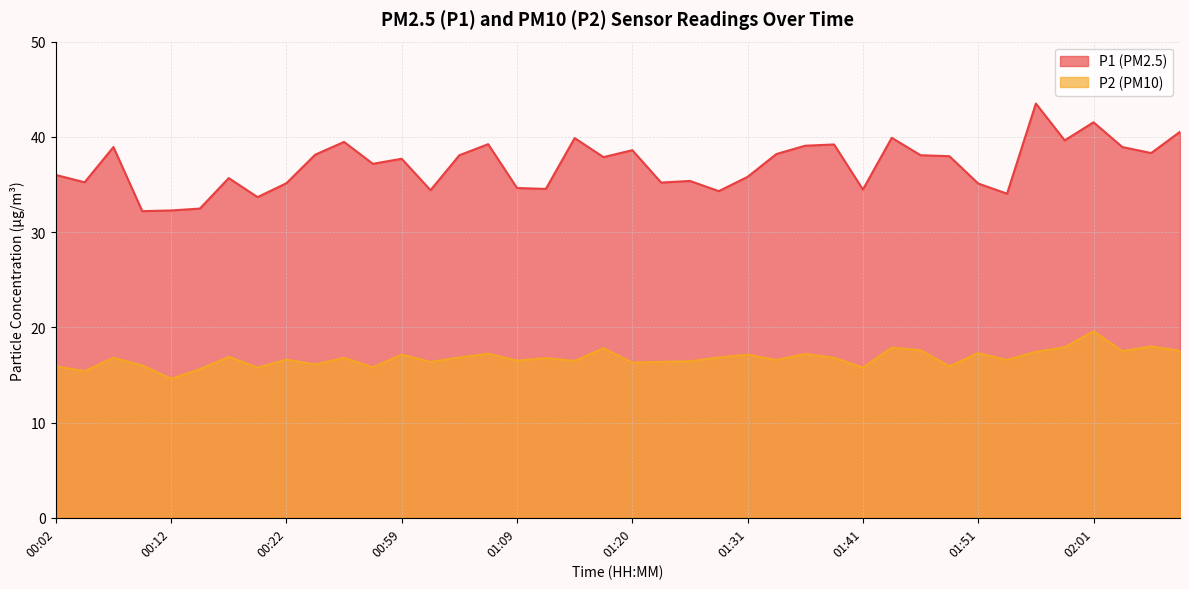

True or false: P1 has more than 2 interior local peaks.

True